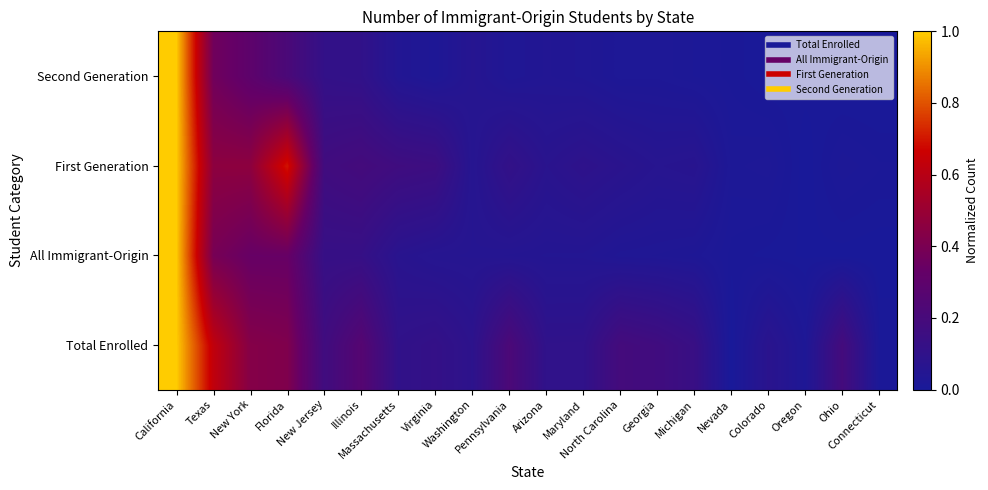

Rank the series at Massachusetts from lowest to highest value.

Second Generation, All Immigrant-Origin, Total Enrolled, First Generation